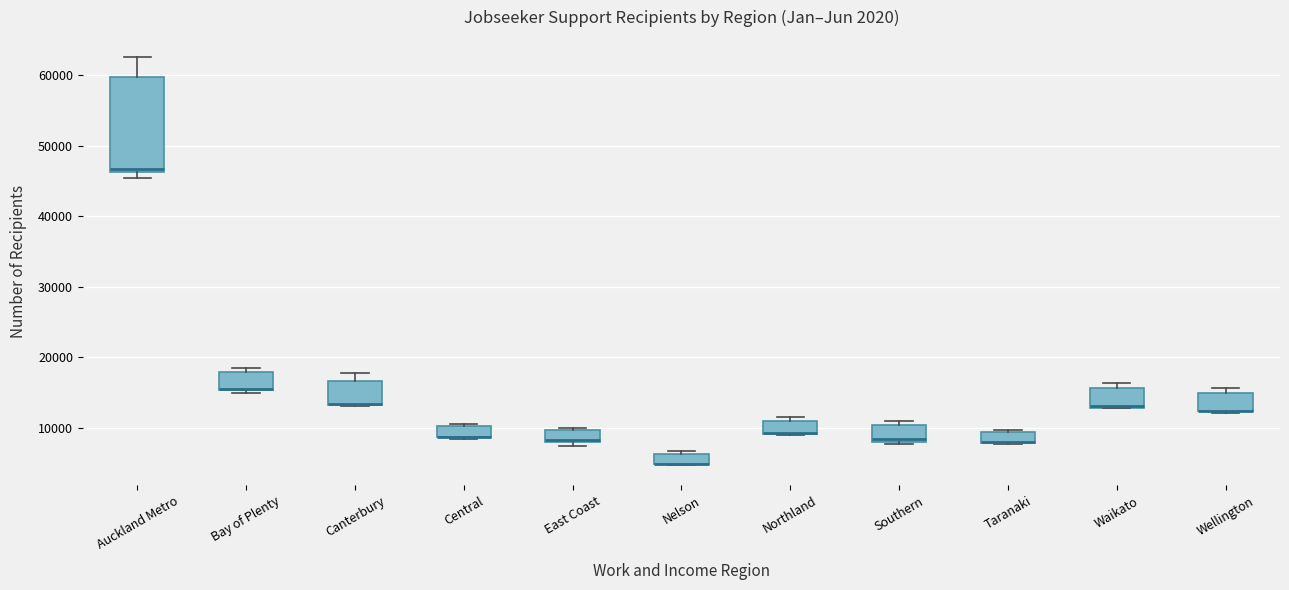

Where is the upper edge of the box for Waikato on the y-axis? The values are not printed on the chart, so give them approximately, as read against the axis.

16000